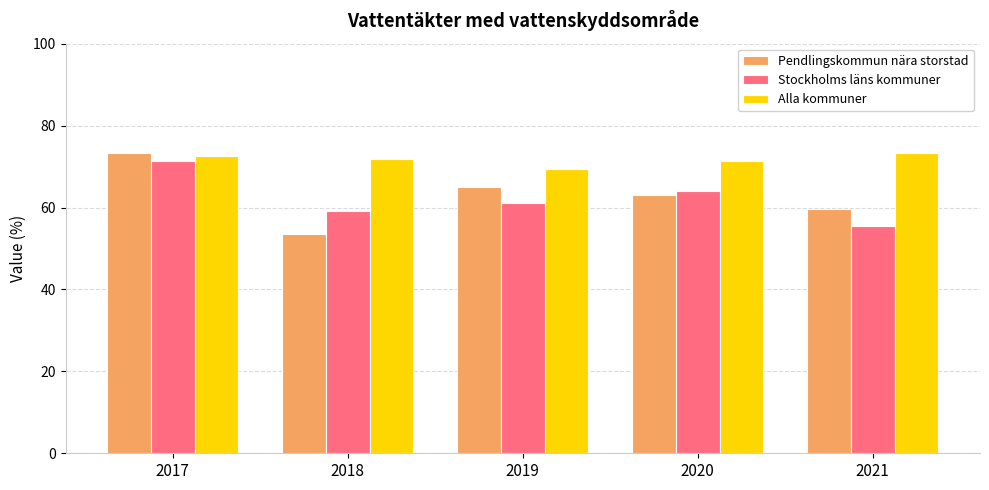

What is the difference between the maximum and minimum values in the Stockholms läns kommuner series?

15.7